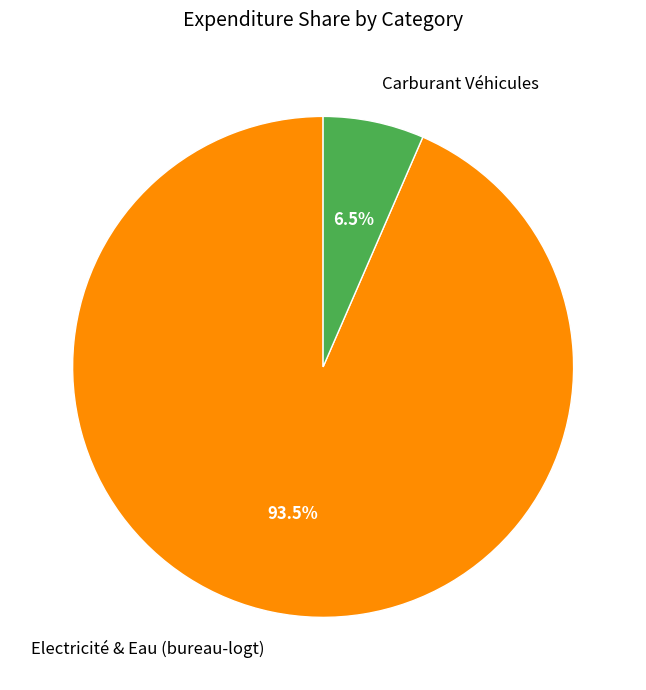

Between Carburant Véhicules and Electricité & Eau (bureau-logt), which is larger?

Electricité & Eau (bureau-logt)